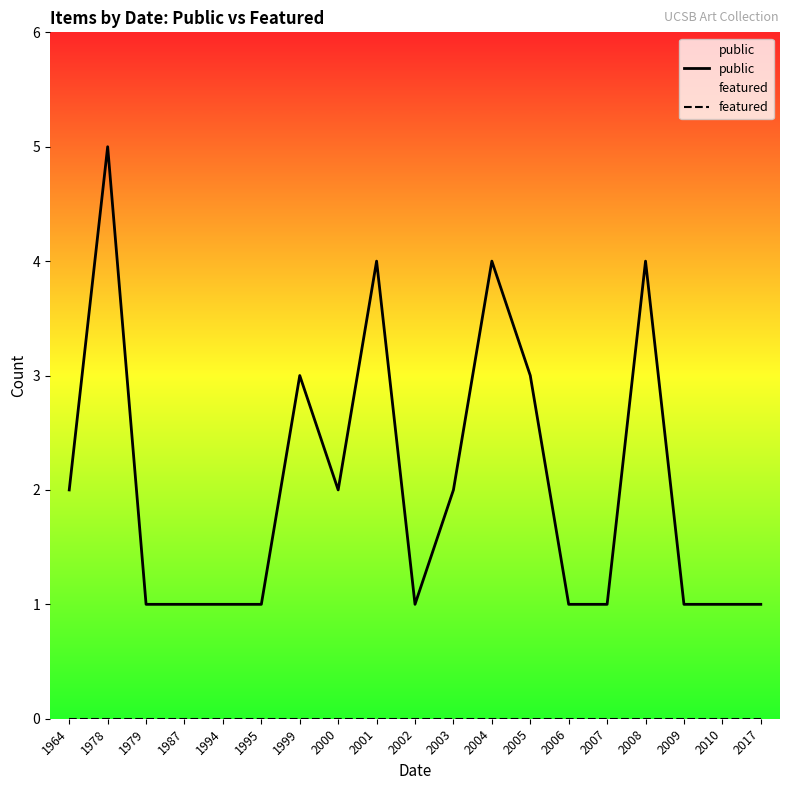

How many lines are shown in the chart?

2